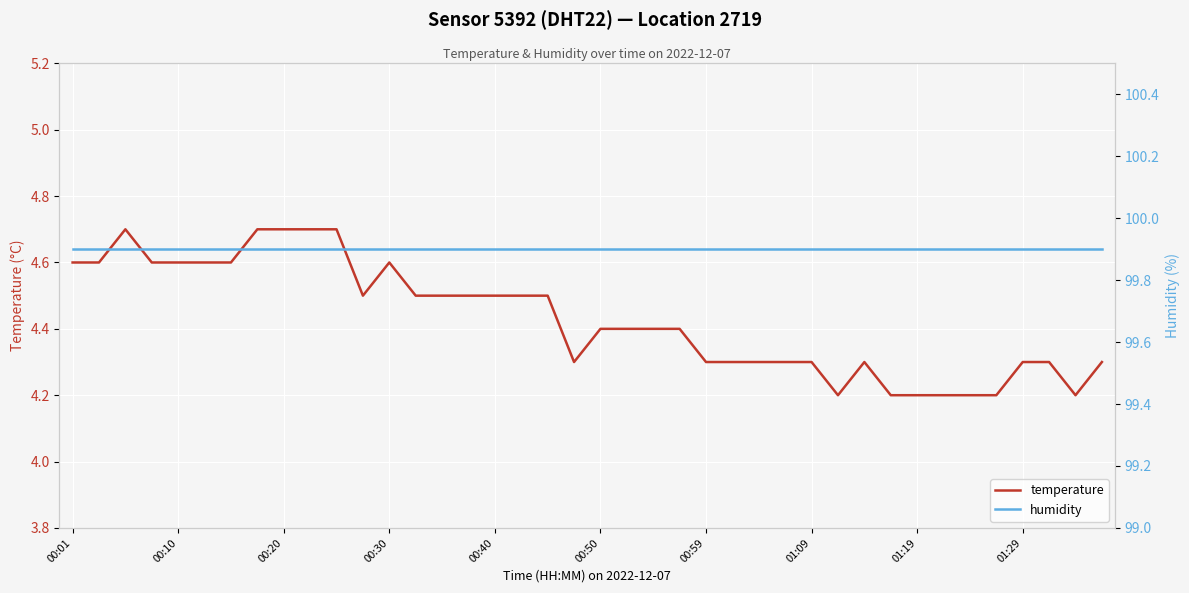

Which category has the highest value across all series?

00:01